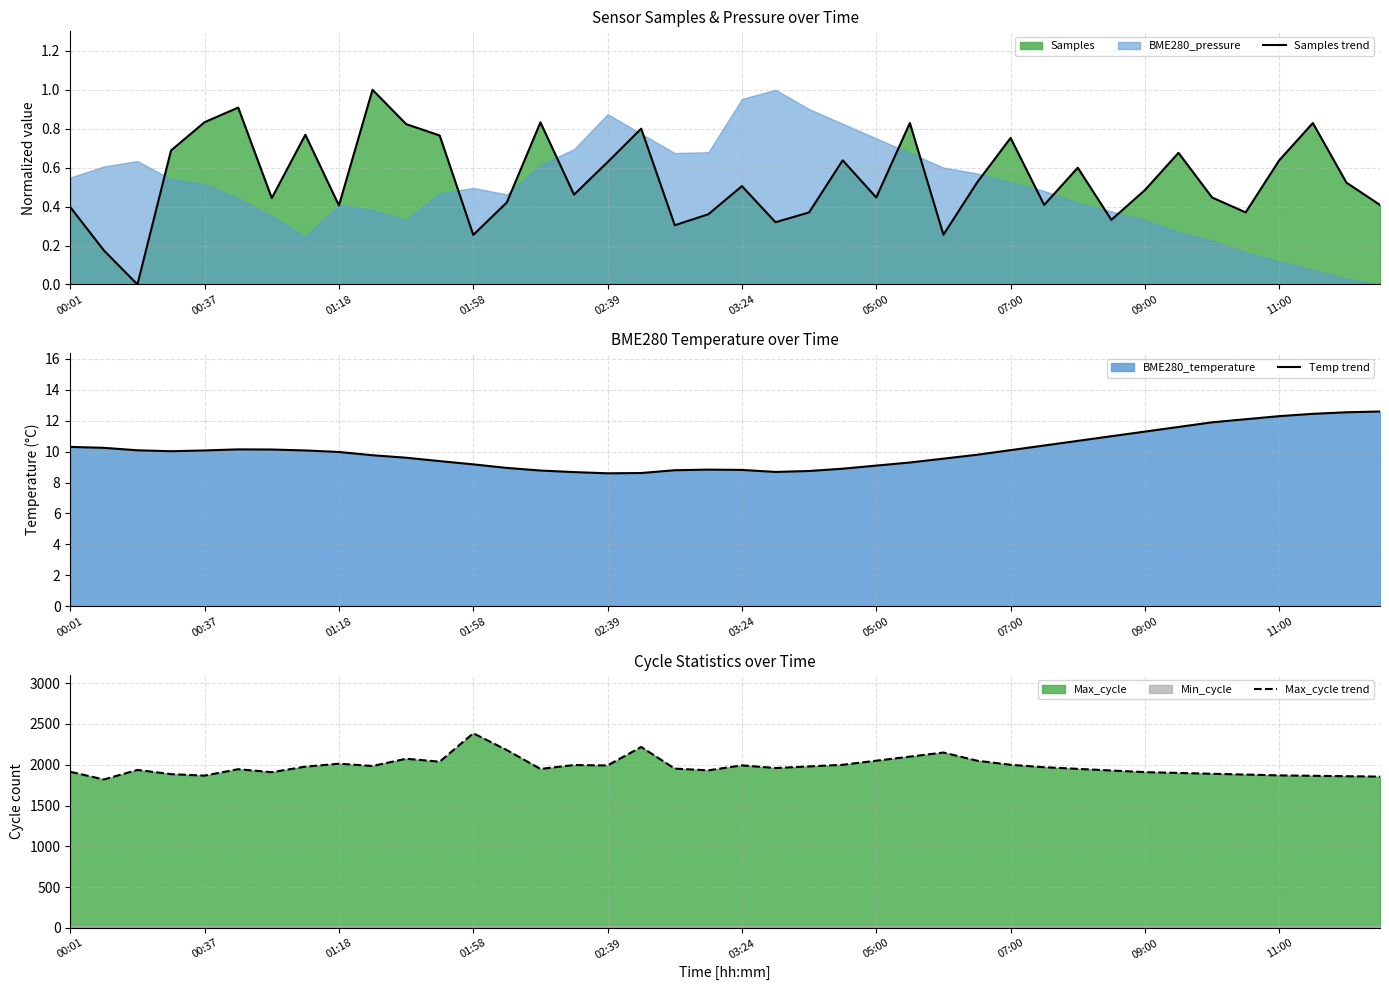

Reading right to left, transcribe all the data shown in this chart.

Samples trend: 0.4	0.5	0.8	0.6	0.4	0.4	0.7	0.5	0.3	0.6	0.4	0.8	0.5	0.3	0.8	0.4	0.6	0.4	0.3	0.5	0.4	0.3	0.8	0.6	0.5	0.8	0.4	0.3	0.8	0.8	1.0	0.4	0.8	0.4	0.9	0.8	0.7	0.0	0.2	0.4
Temp trend: 12.6	12.6	12.4	12.3	12.1	11.9	11.6	11.3	11.0	10.7	10.4	10.1	9.8	9.6	9.3	9.1	8.9	8.8	8.7	8.8	8.8	8.8	8.6	8.6	8.7	8.8	8.9	9.2	9.4	9.6	9.8	10.0	10.1	10.1	10.2	10.1	10.0	10.1	10.2	10.3
Max_cycle trend: 1855.0	1860.0	1865.0	1870.0	1880.0	1890.0	1900.0	1910.0	1930.0	1950.0	1970.0	2000.0	2050.0	2150.0	2100.0	2050.0	2000.0	1980.0	1960.0	1993.0	1932.0	1953.0	2218.0	1992.0	1997.0	1949.0	2180.0	2386.0	2038.0	2074.0	1985.0	2013.0	1977.0	1909.0	1946.0	1867.0	1885.0	1937.0	1820.0	1914.0